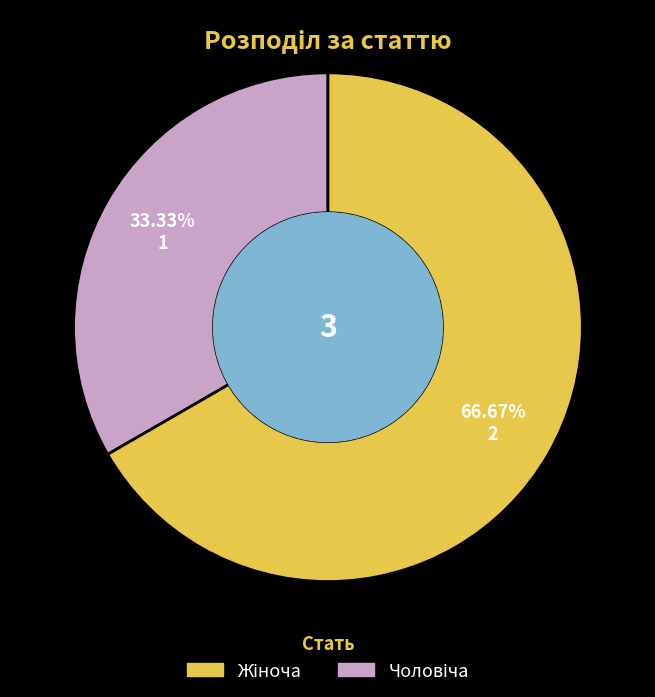

Is there any slice that represents more than half of the pie?

Yes